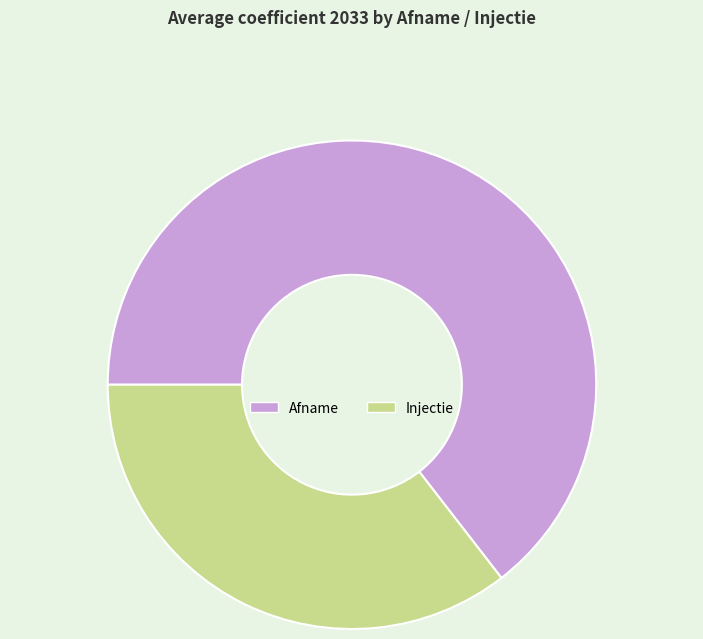

Does Injectie represent more than half of the total?

No